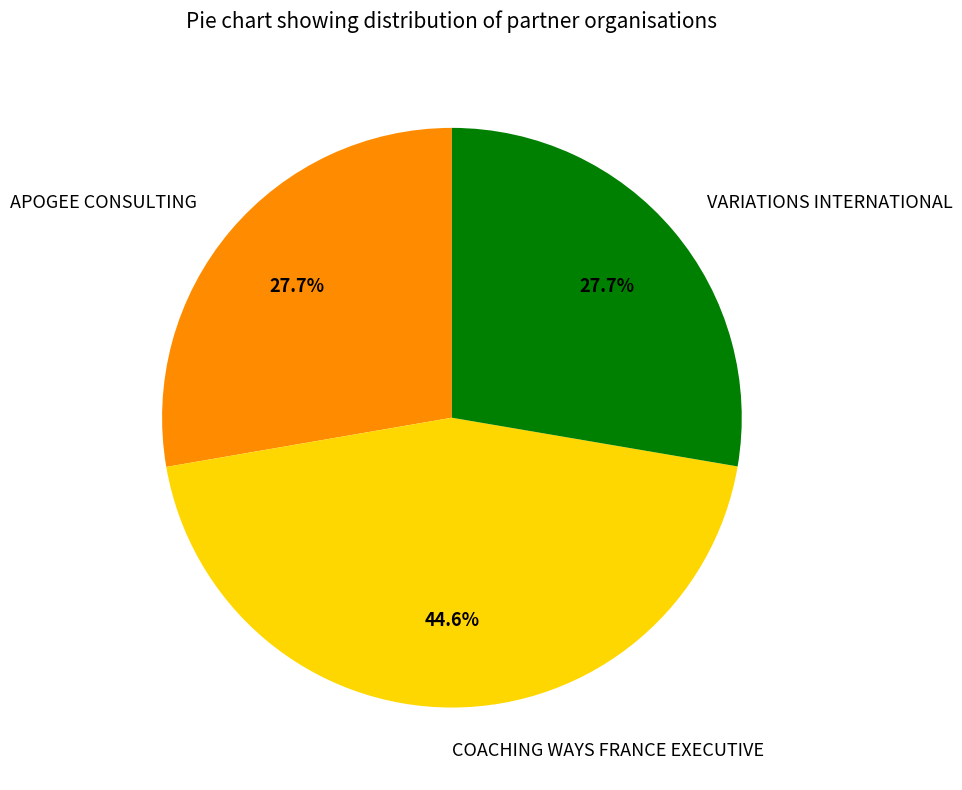

Does VARIATIONS INTERNATIONAL account for over 50% of the chart?

No